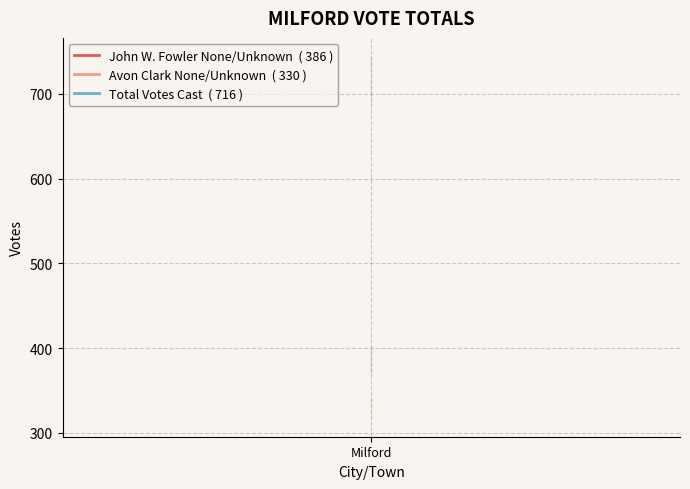

What are all the series names shown in the legend?

John W. Fowler None/Unknown  ( 386 ), Avon Clark None/Unknown  ( 330 ), Total Votes Cast  ( 716 )